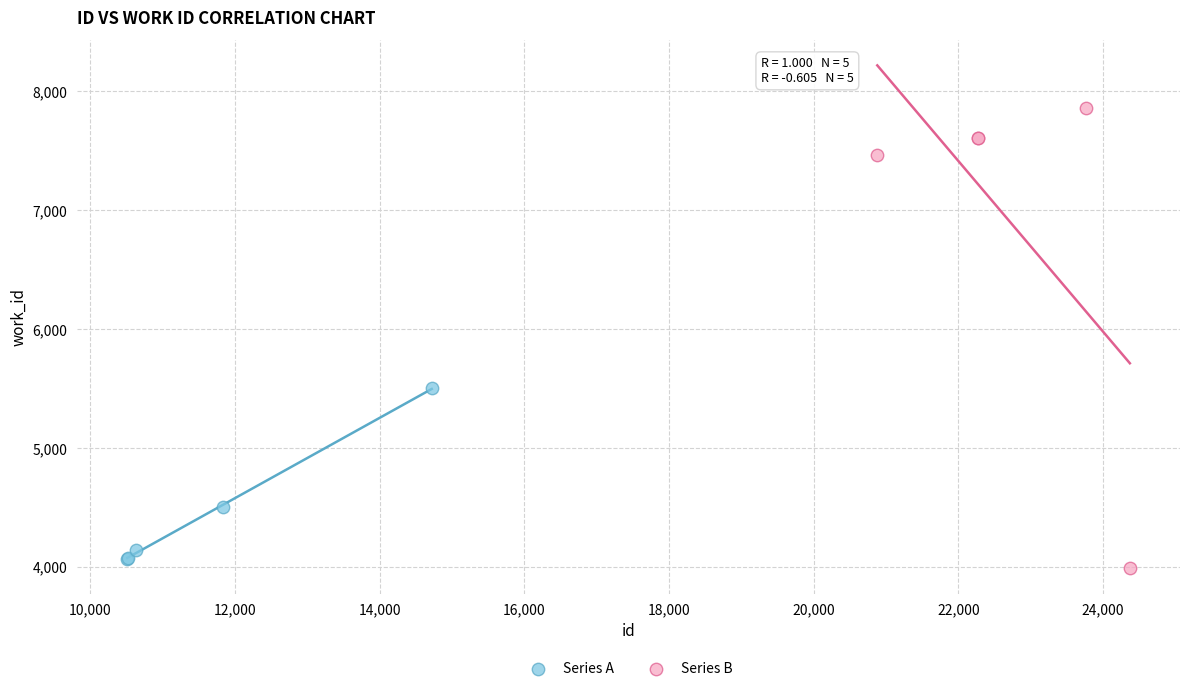

Which series has the largest Y range (max minus min)?

Series B